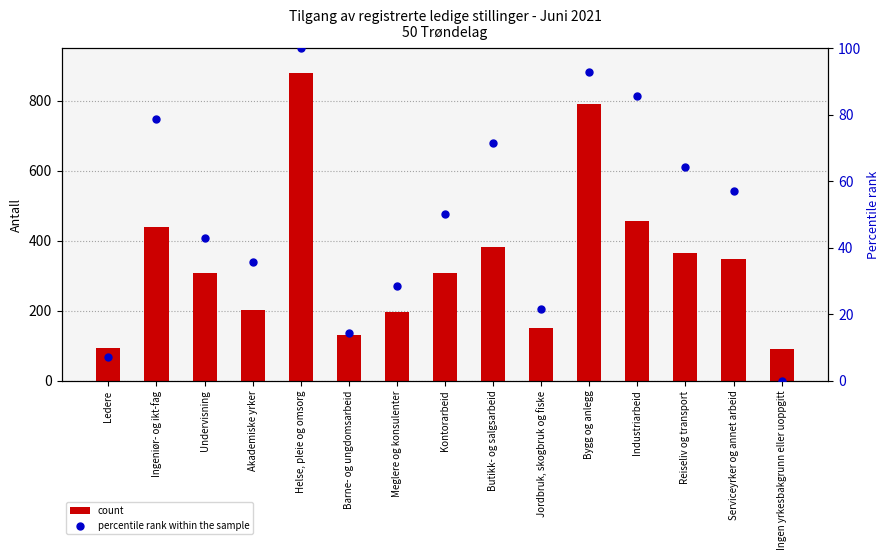

What is the total value across all series at Butikk- og salgsarbeid?

453.4